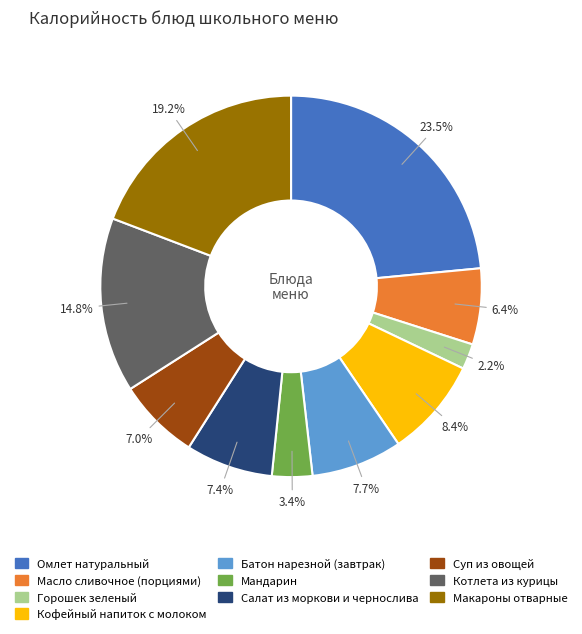

Is it true that Масло сливочное (порциями) is 6% of the pie?

True